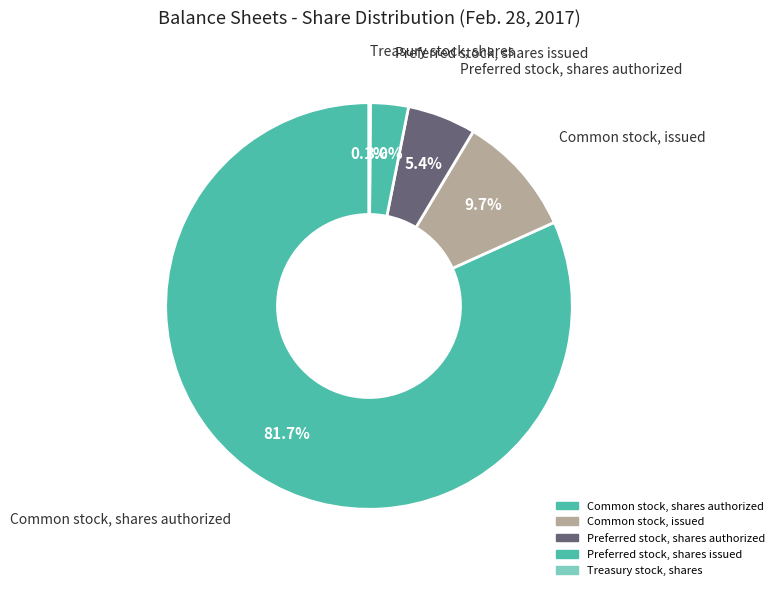

Which category accounts for the majority?

Common stock, shares authorized